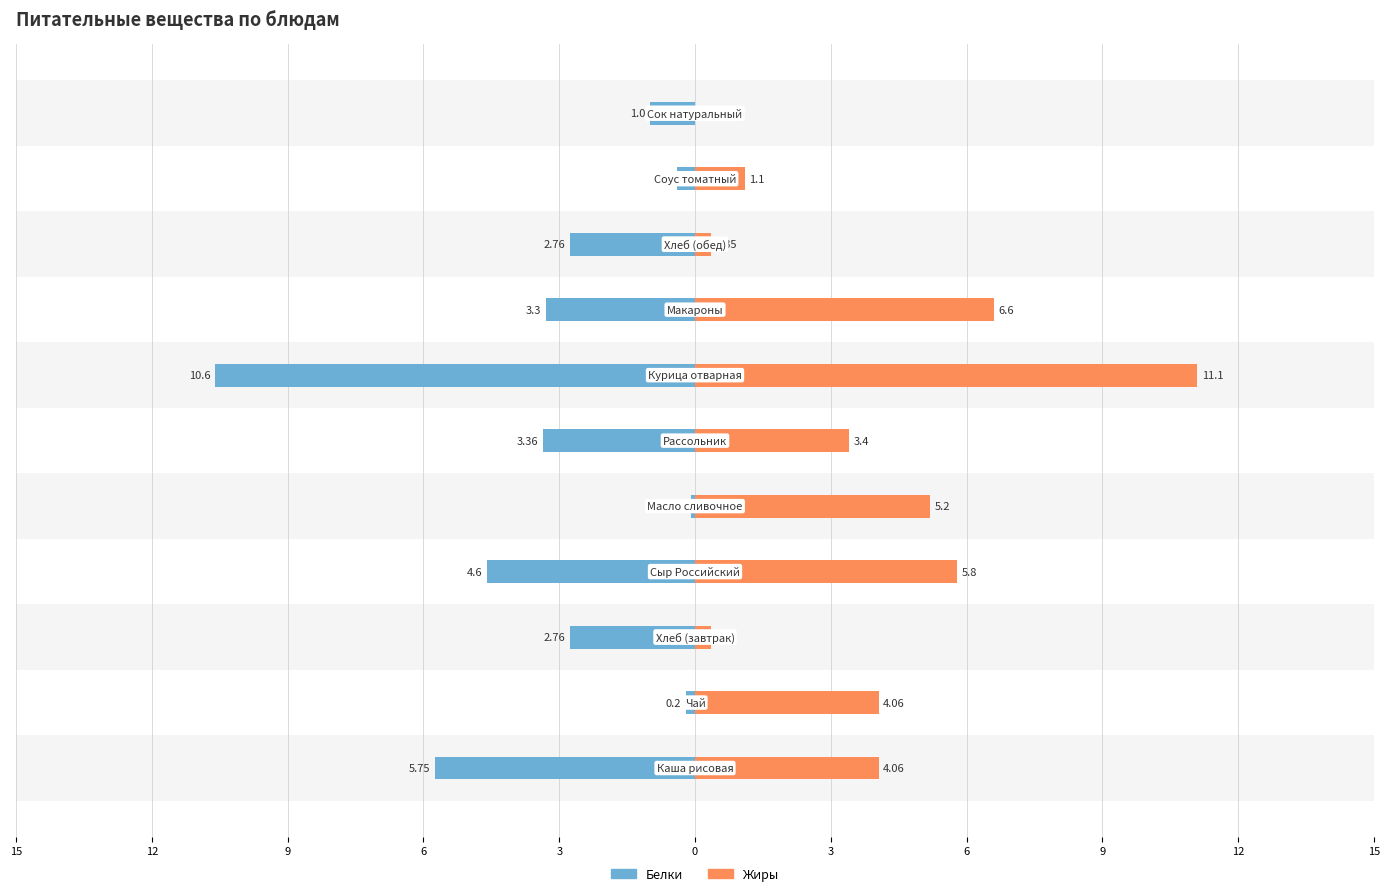

What is the spread (max minus min) of values at 9?

3.1